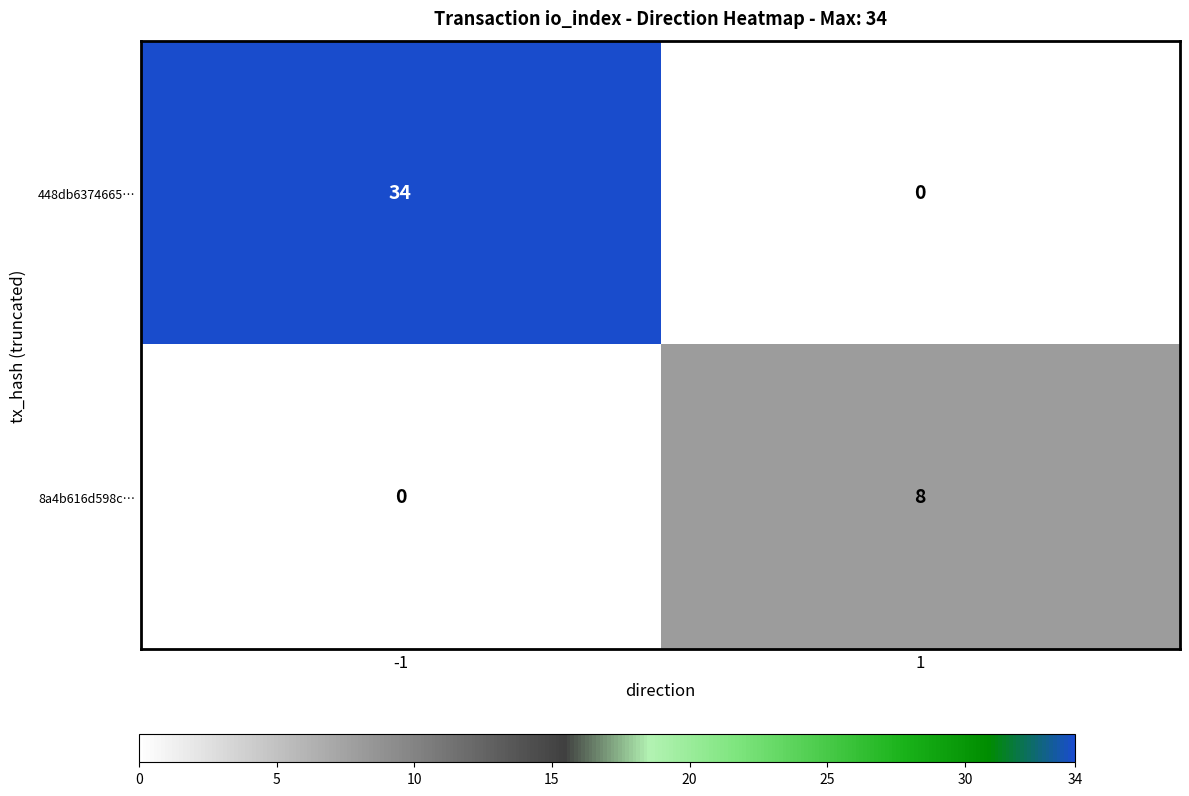

Reading right to left, transcribe all the data shown in this chart.

448db6374665…: 0	34
8a4b616d598c…: 8	0